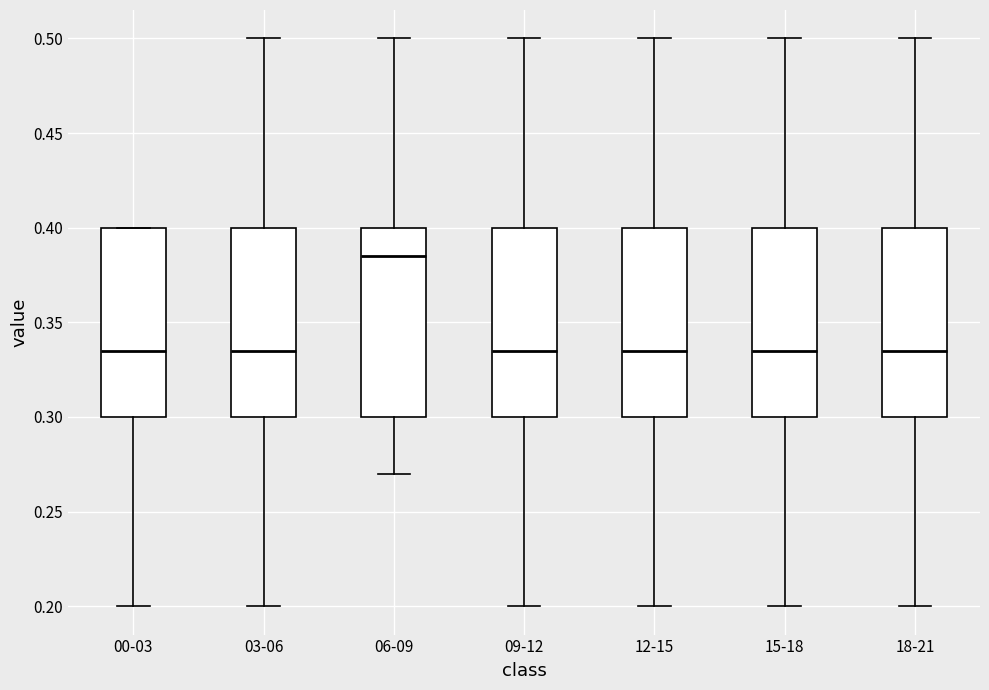

Where is the upper edge of the box for 18-21 on the y-axis? The values are not printed on the chart, so give them approximately, as read against the axis.

0.400